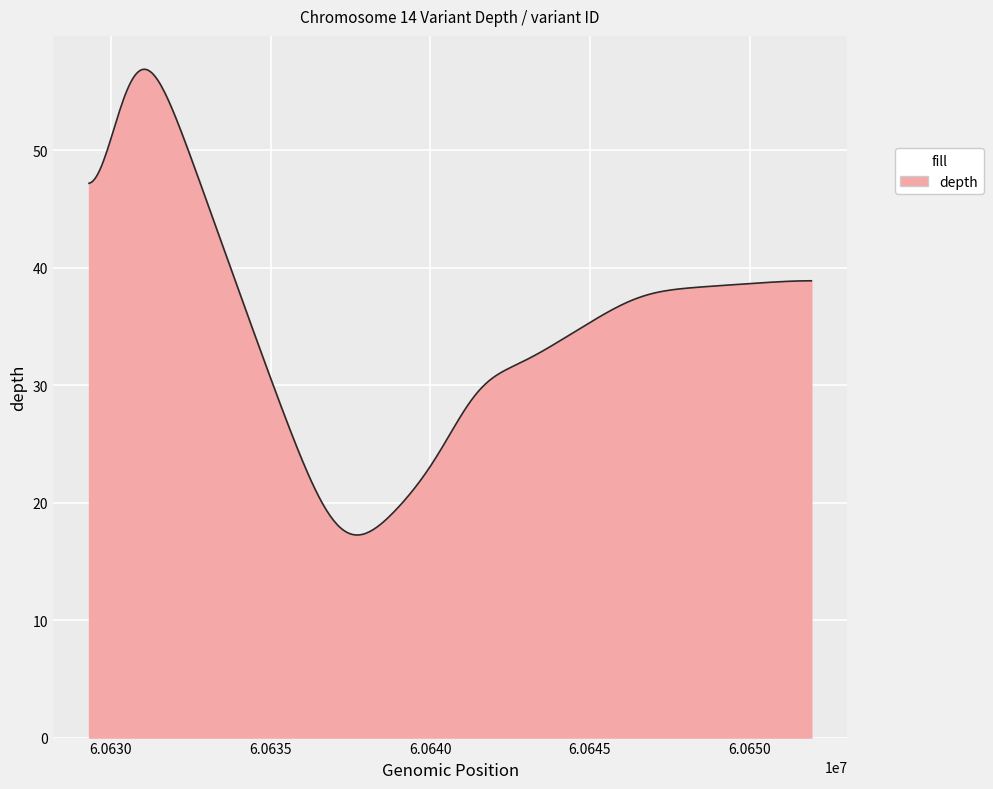

What is the difference between the maximum and minimum values?

39.6